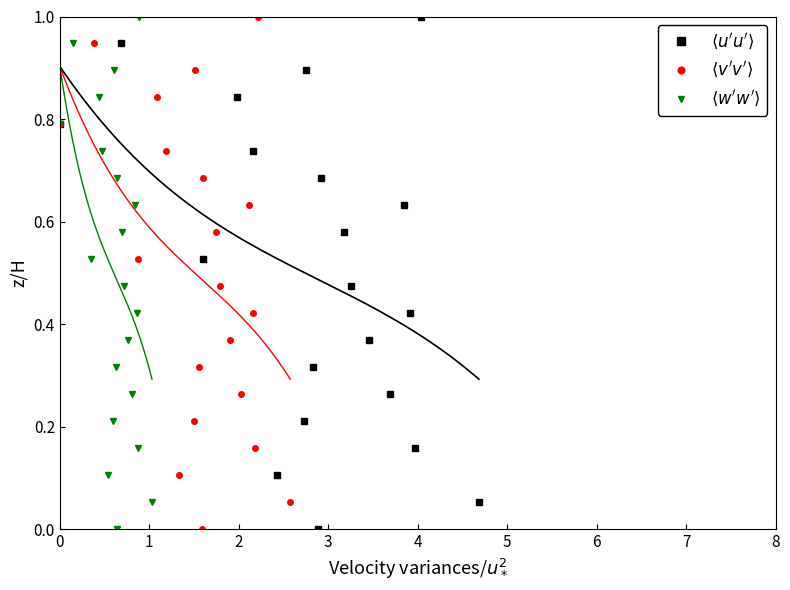

How many series are shown in this chart?

3